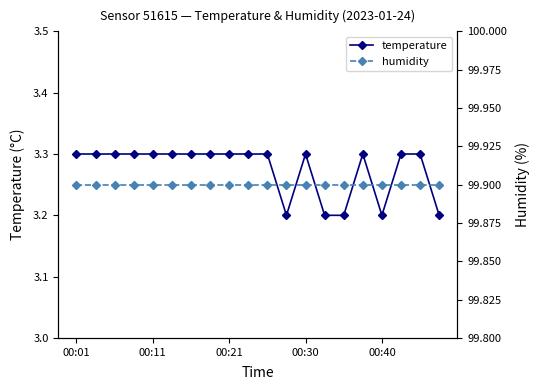

What is the minimum value for temperature?

3.2